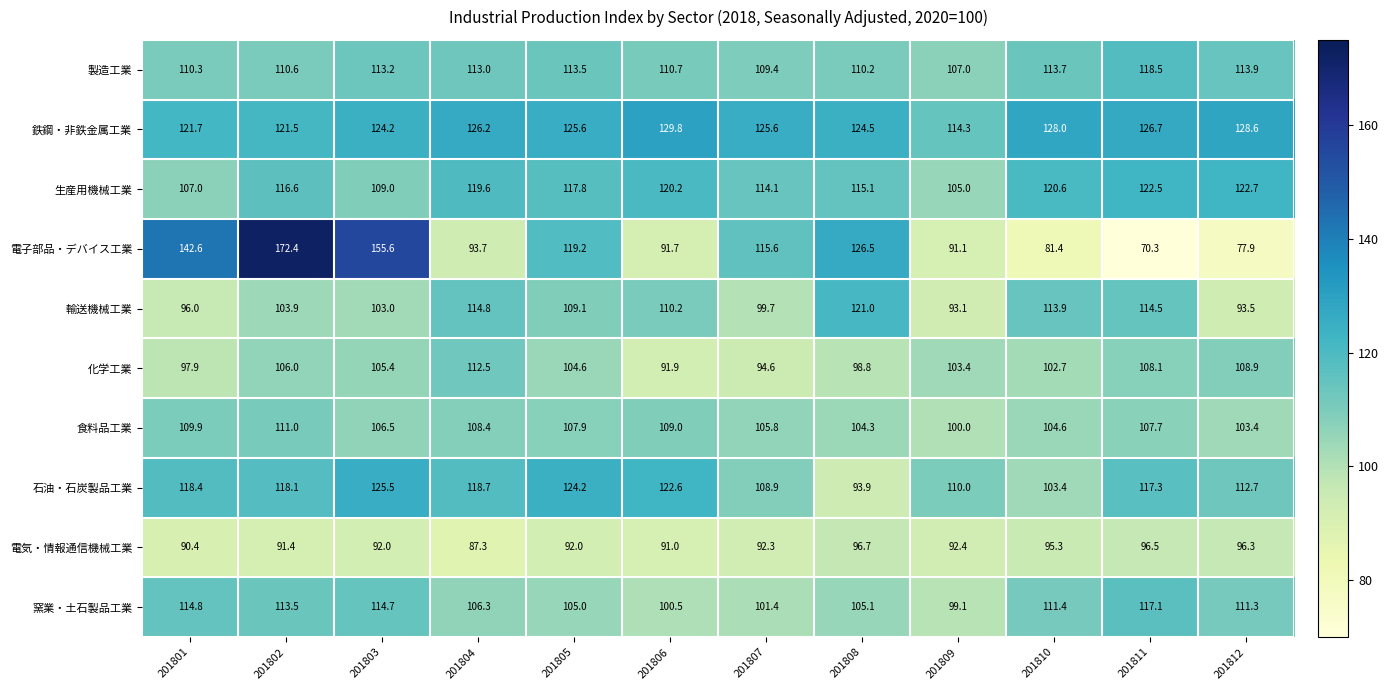

Which series changed the most between 201801 and 201810?

電子部品・デバイス工業